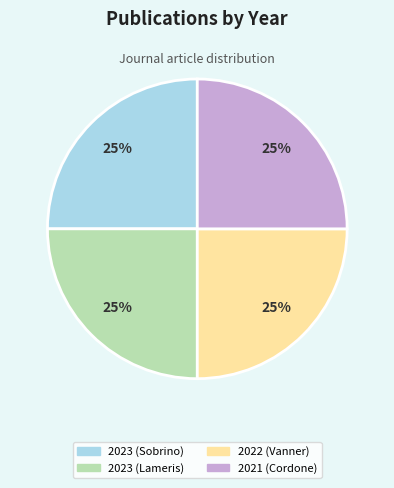

How many segments does this pie chart have?

4